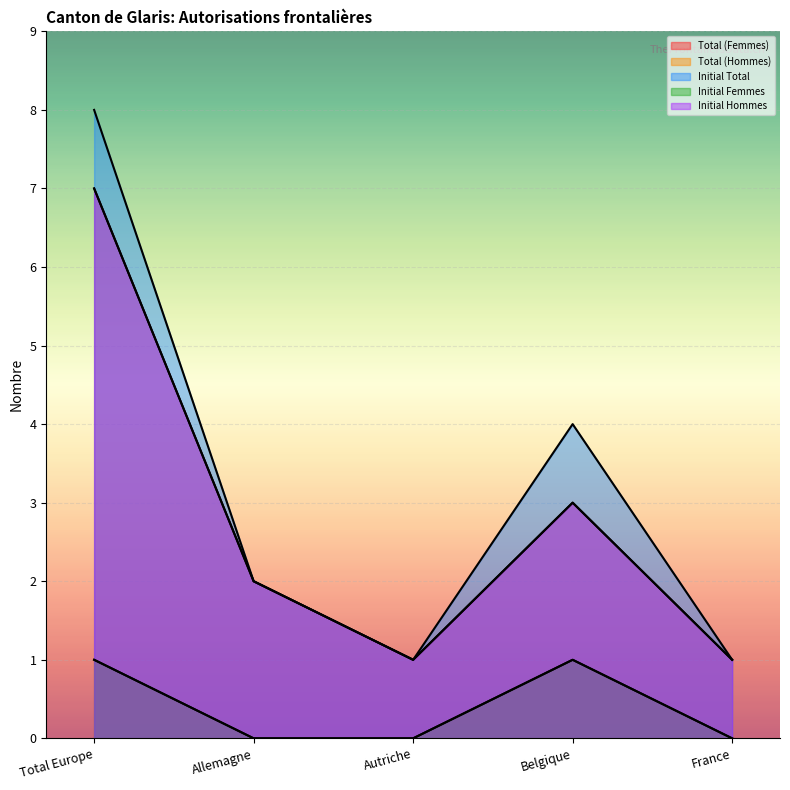

What are all the series names shown in the legend?

Total (Femmes), Total (Hommes), Initial Total, Initial Femmes, Initial Hommes